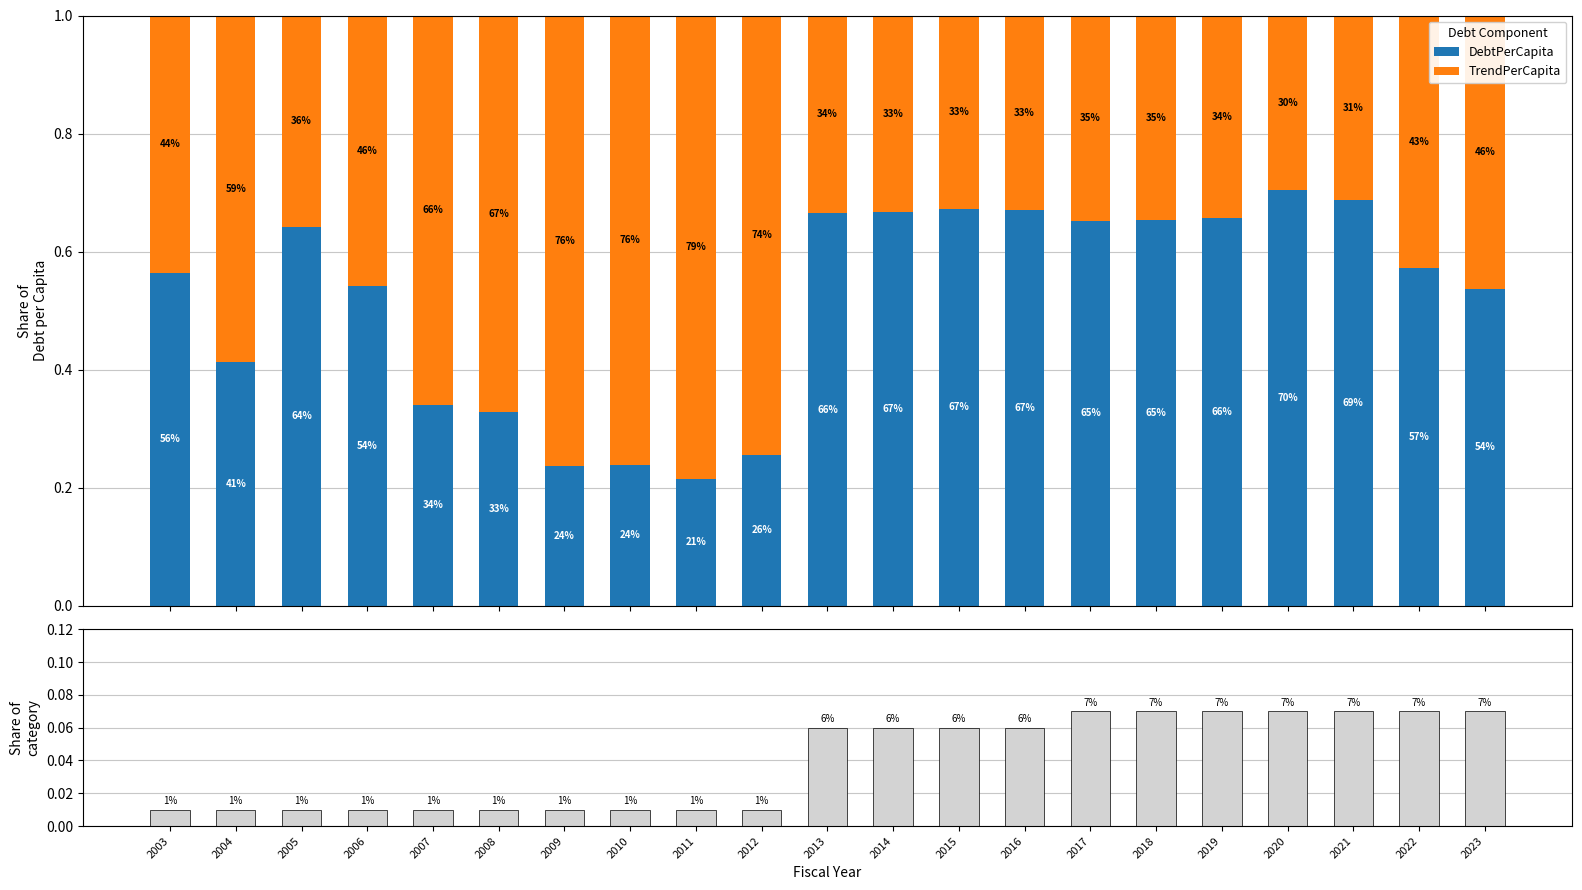

The TrendPerCapita series shows 0.4 at 2020. True or false?

False